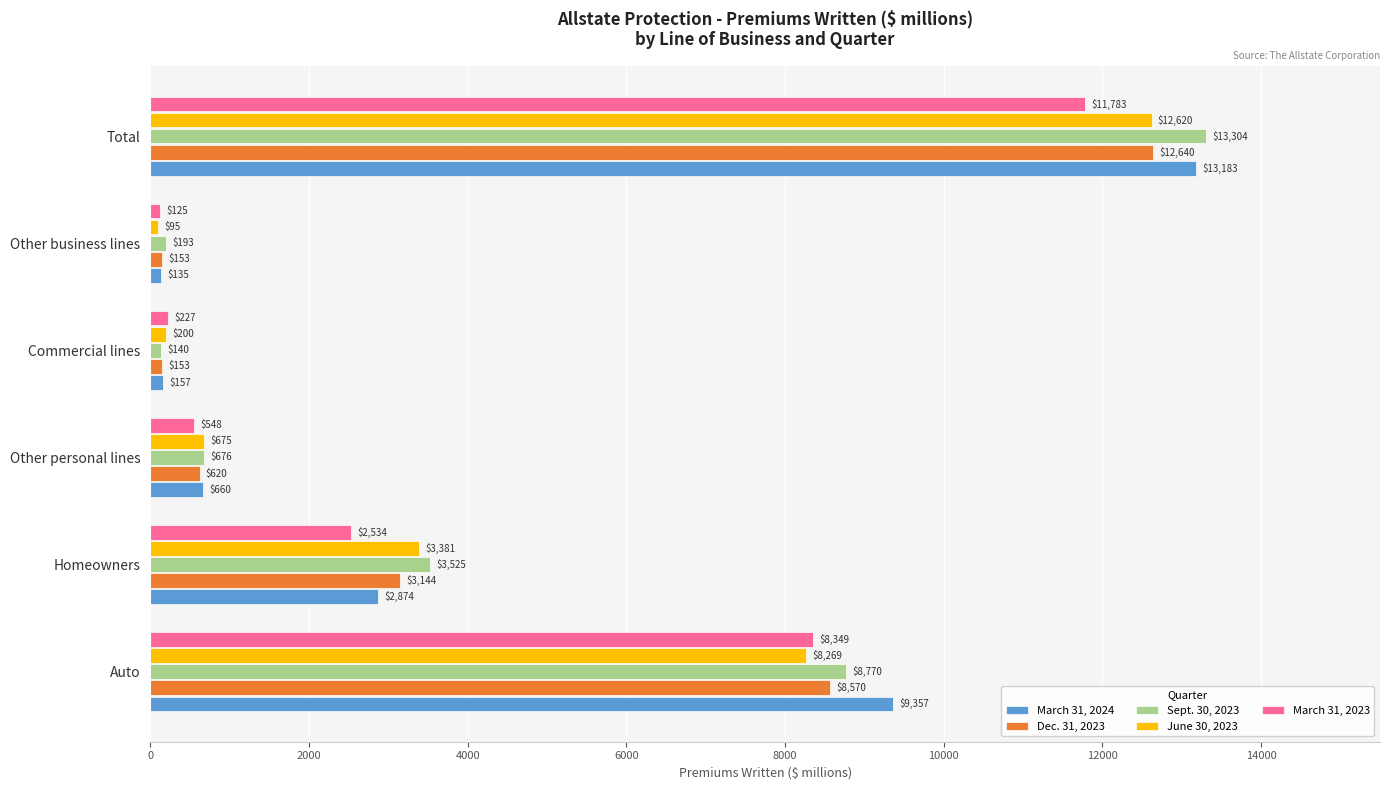

How many categories are shown in the chart?

6